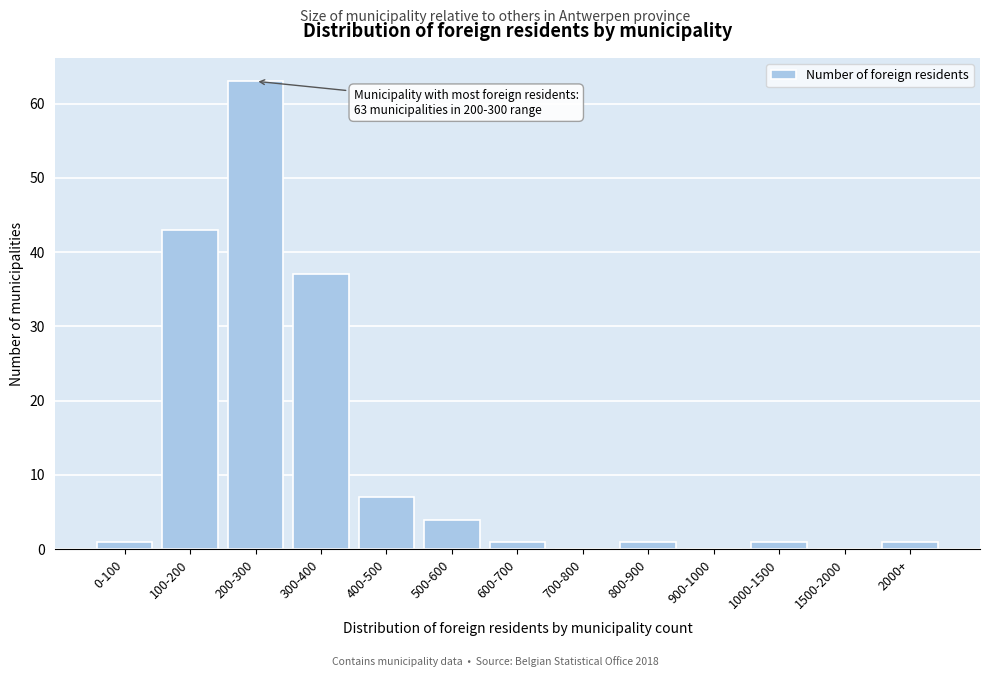

Reading right to left, transcribe all the data shown in this chart.

2000+=1	1500-2000=0	1000-1500=1	900-1000=0	800-900=1	700-800=0	600-700=1	500-600=4	400-500=7	300-400=37	200-300=63	100-200=43	0-100=1